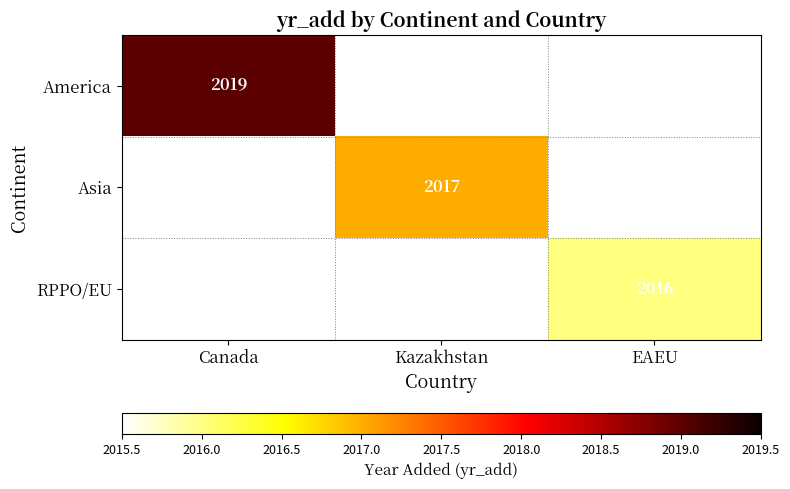

True or false: Asia has a value of 403 at Kazakhstan.

False